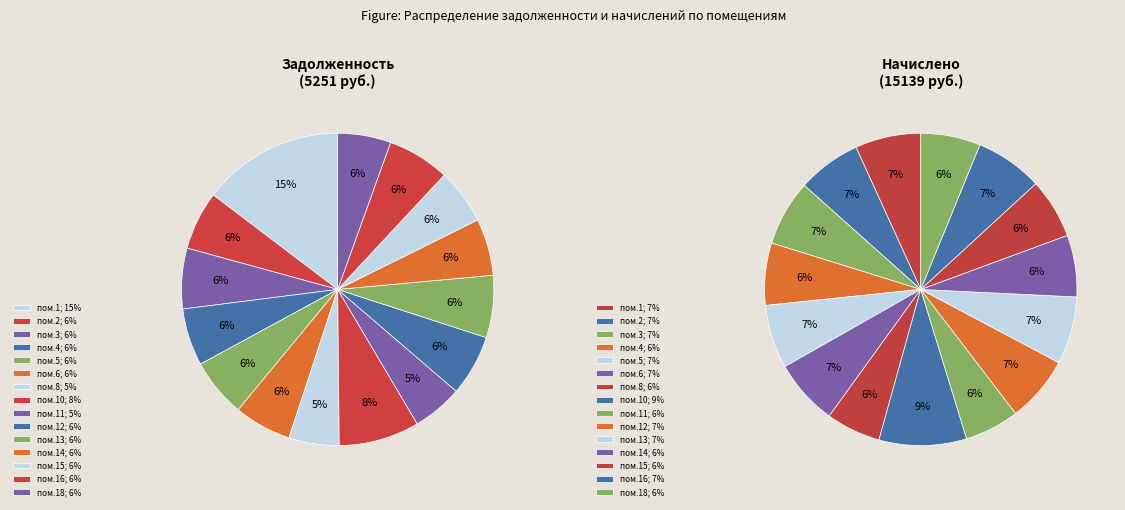

What is the ratio of the value at 11 to the value at 5?

0.9